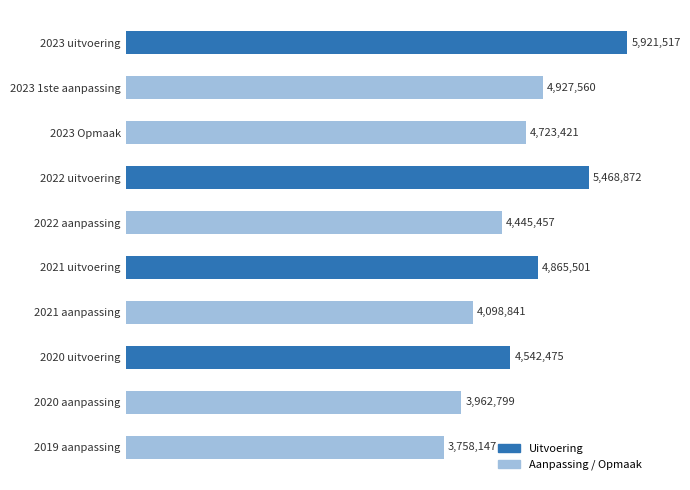

Which label corresponds to the smallest value in the chart?

2019 aanpassing